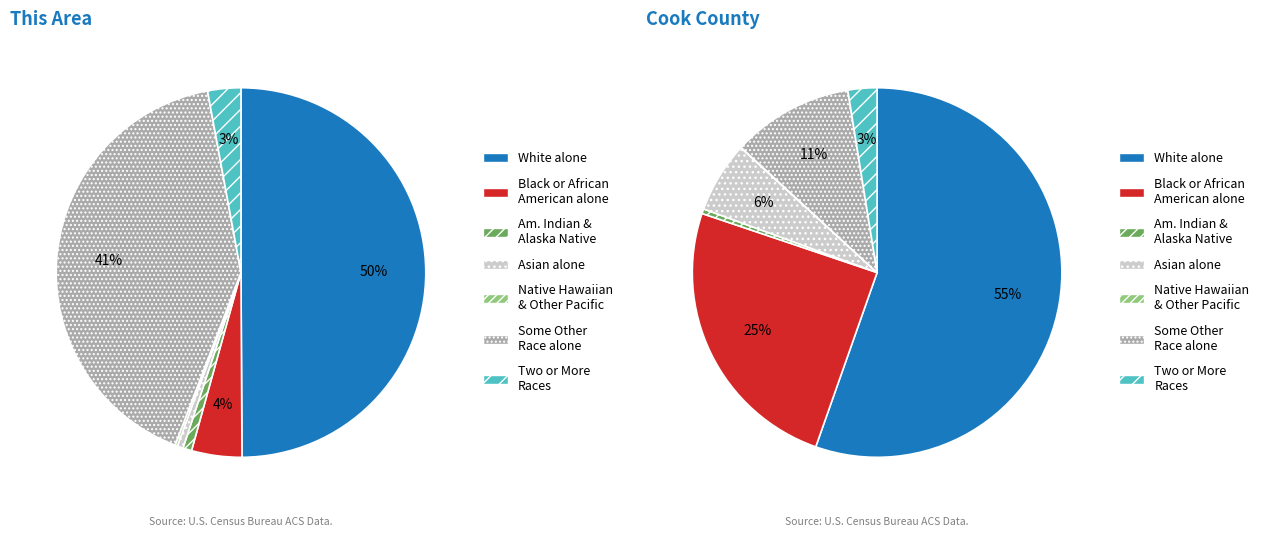

What percentage is the White alone slice, to the nearest percent?

50%